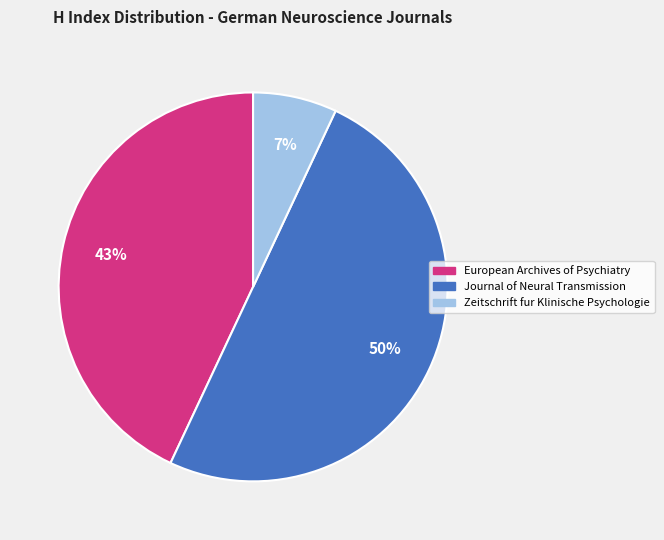

True or false: Journal of Neural Transmission accounts for 62% of the total.

False